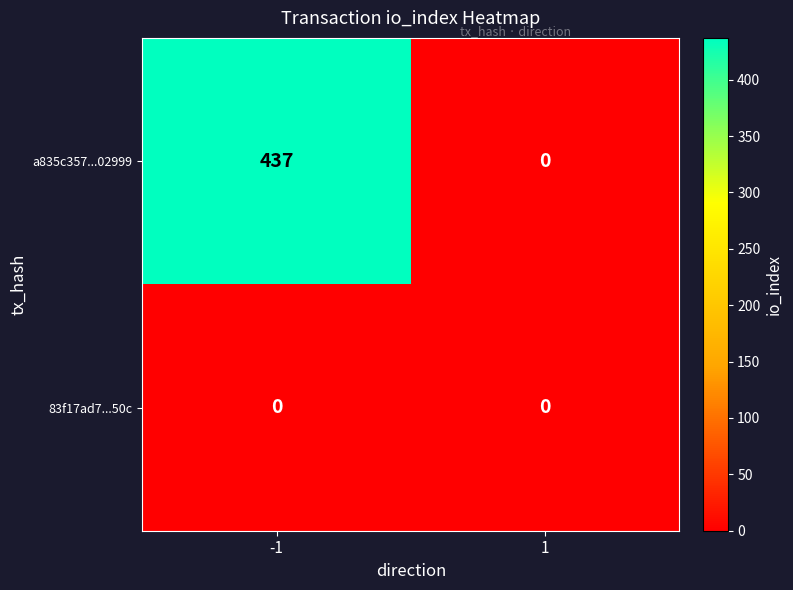

Rank the series by their maximum value, from lowest to highest.

83f17ad7...50c, a835c357...02999